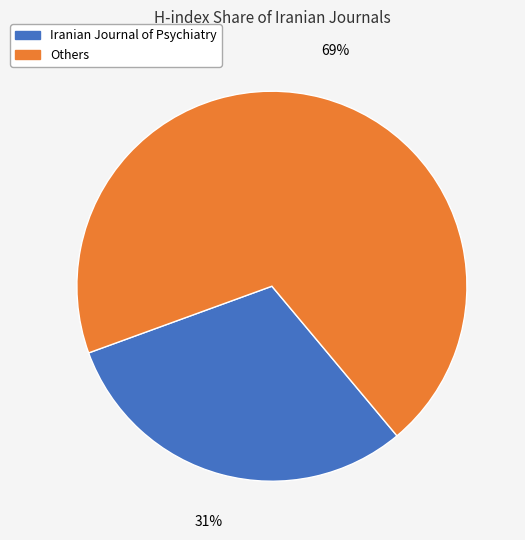

To the nearest percent, what is the average slice percentage?

50%